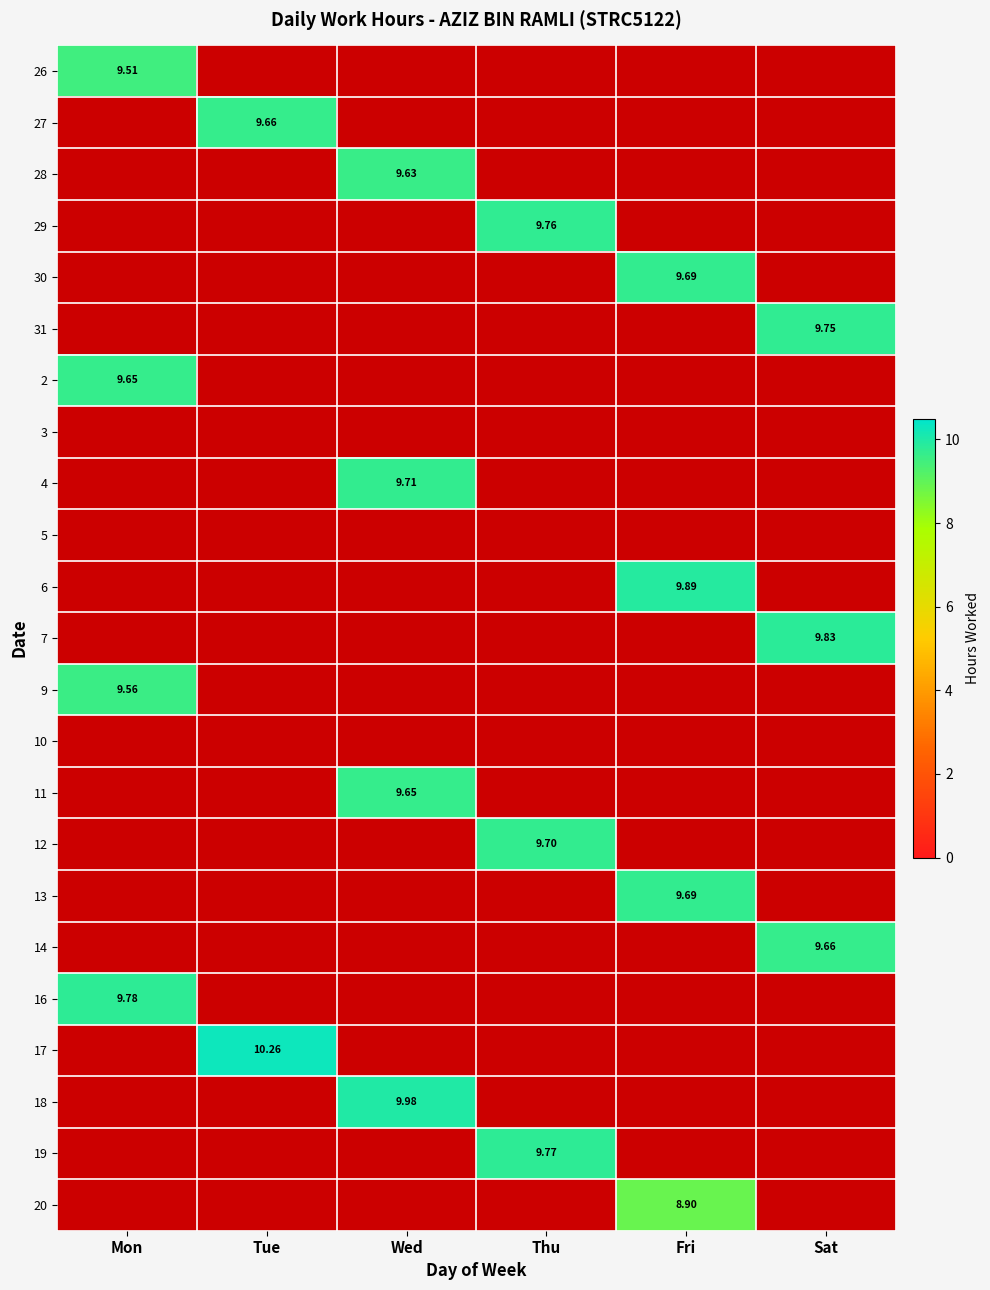

What is the difference between the maximum and second lowest values in the 13 series?

9.7